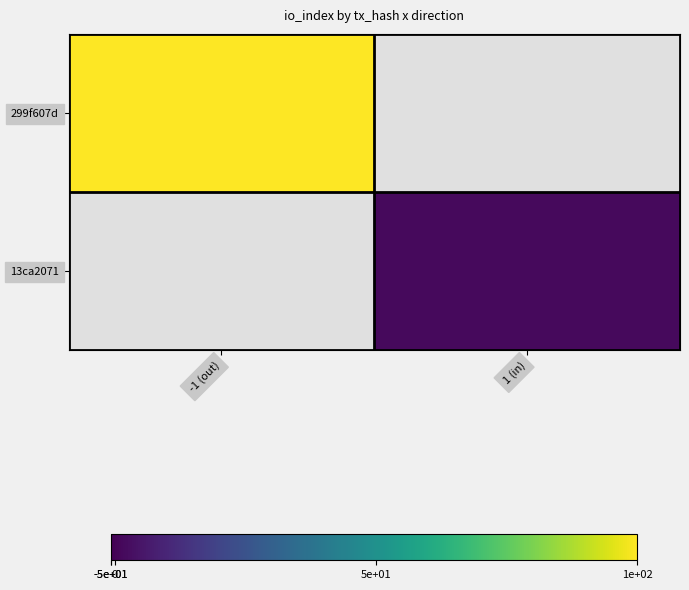

At which category is the sum across all series the highest?

-1 (out)